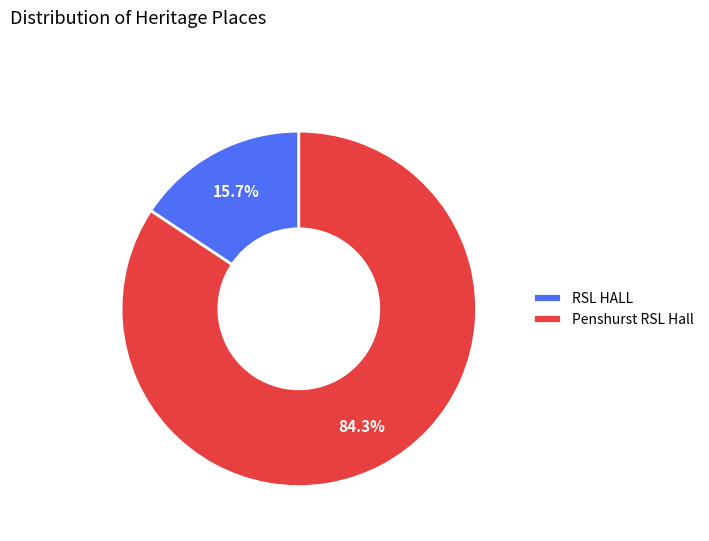

What percentage is NOT represented by RSL HALL?

84.3%